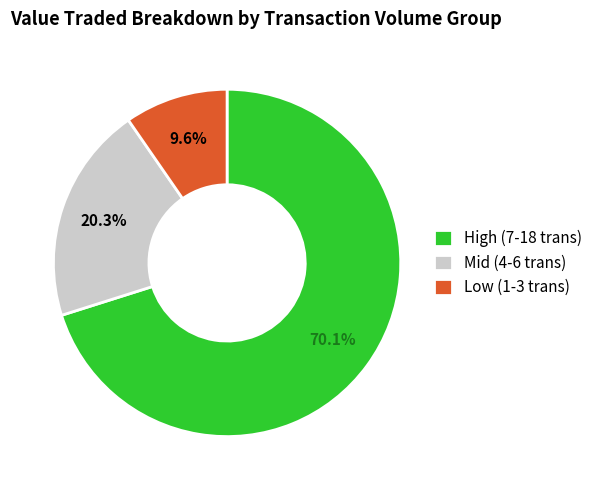

What is the majority slice?

High (7-18 trans)